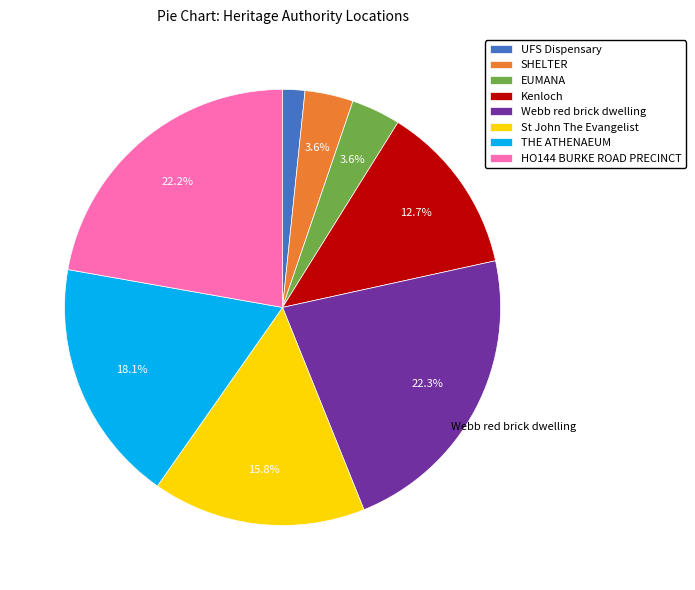

Does UFS Dispensary account for over 50% of the chart?

No